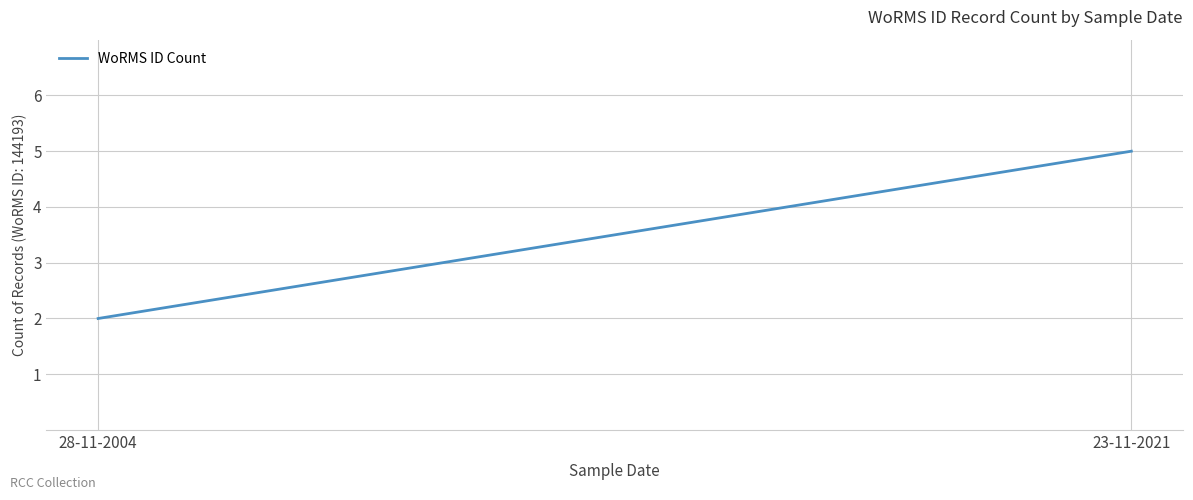

What is the label of the 2nd point from the right?

28-11-2004